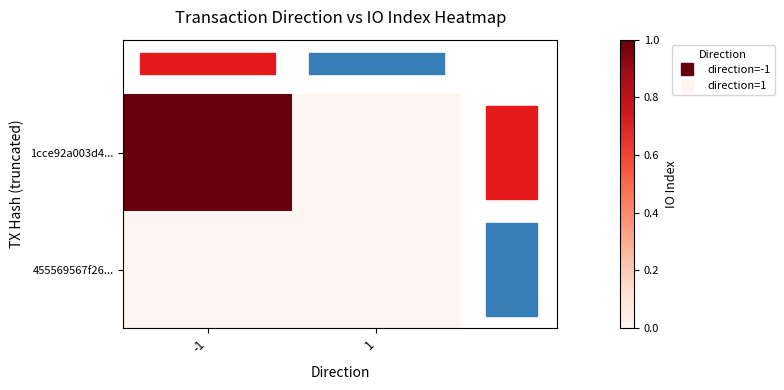

Which category has the lowest value across all series?

1